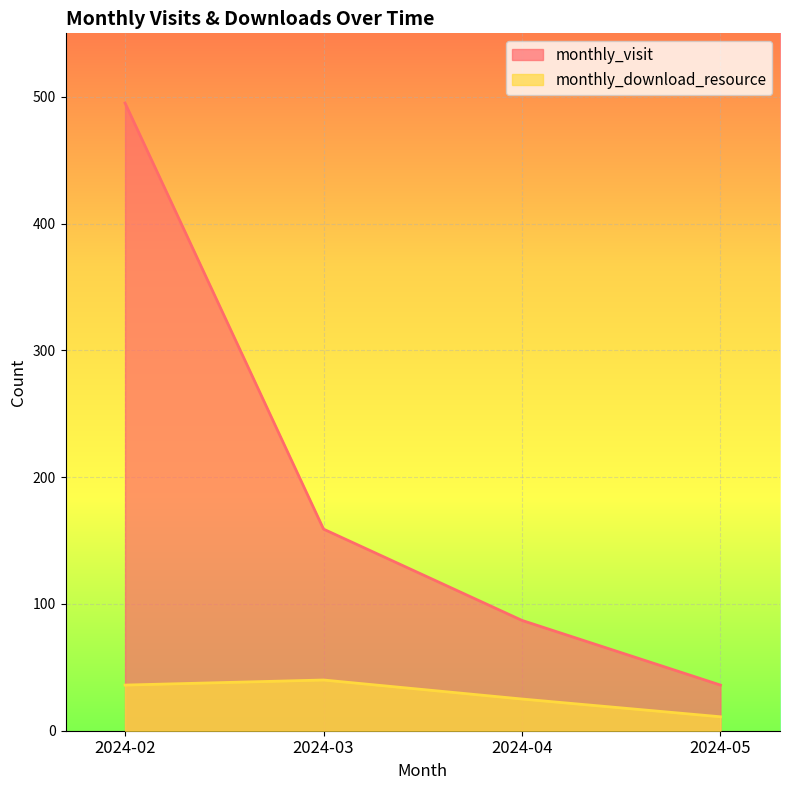

What is the sum of all monthly_download_resource values?

112